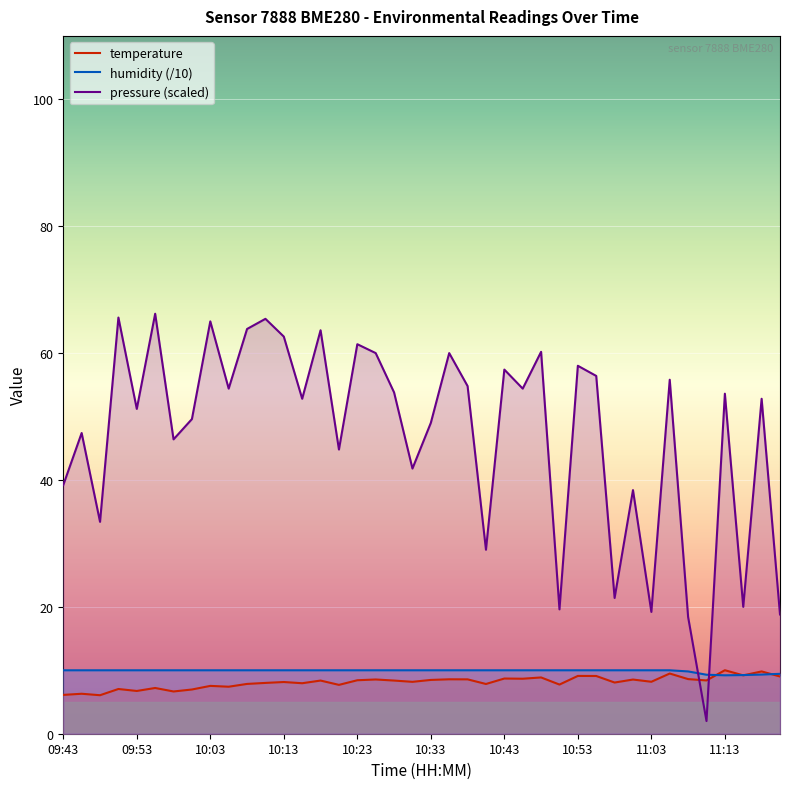

Where do temperature and pressure (scaled) first cross each other?

34 and 35